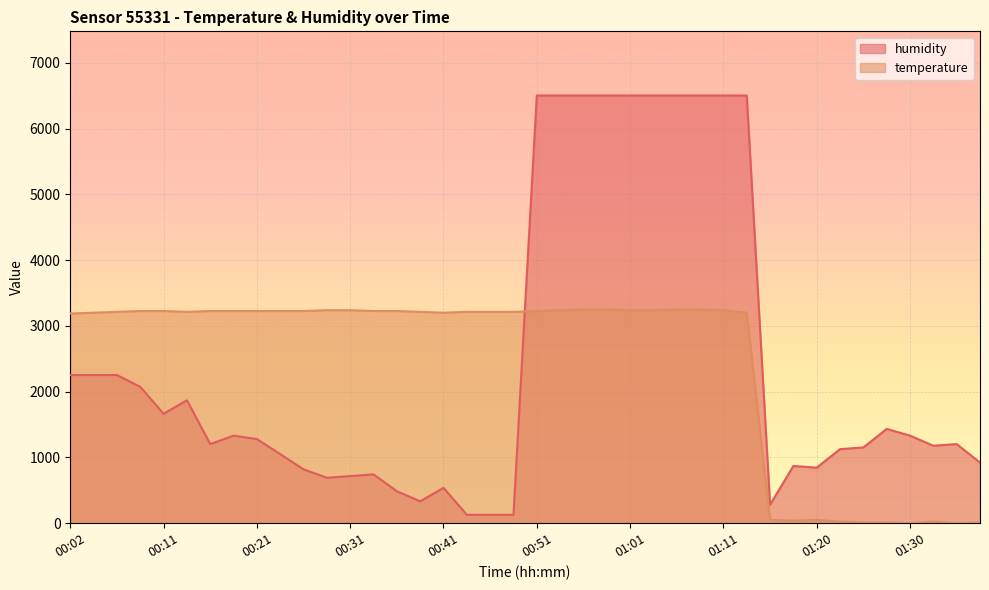

How many lines are shown in the chart?

2